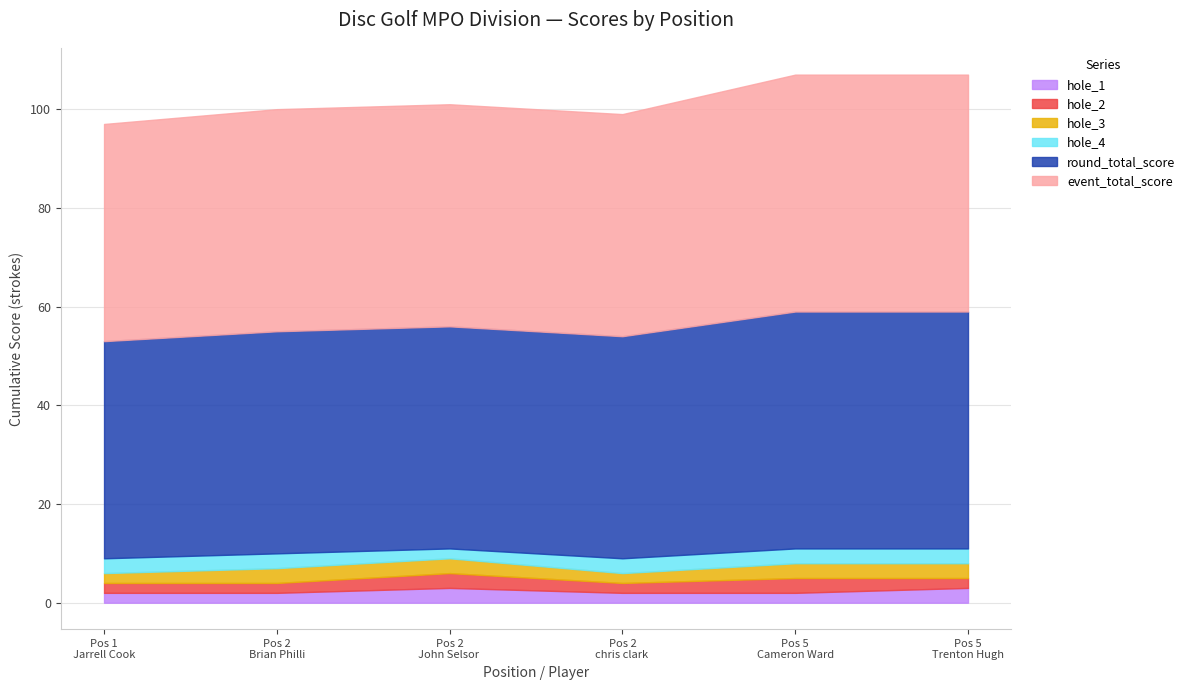

What value does the hole_1 series have at 2?

2